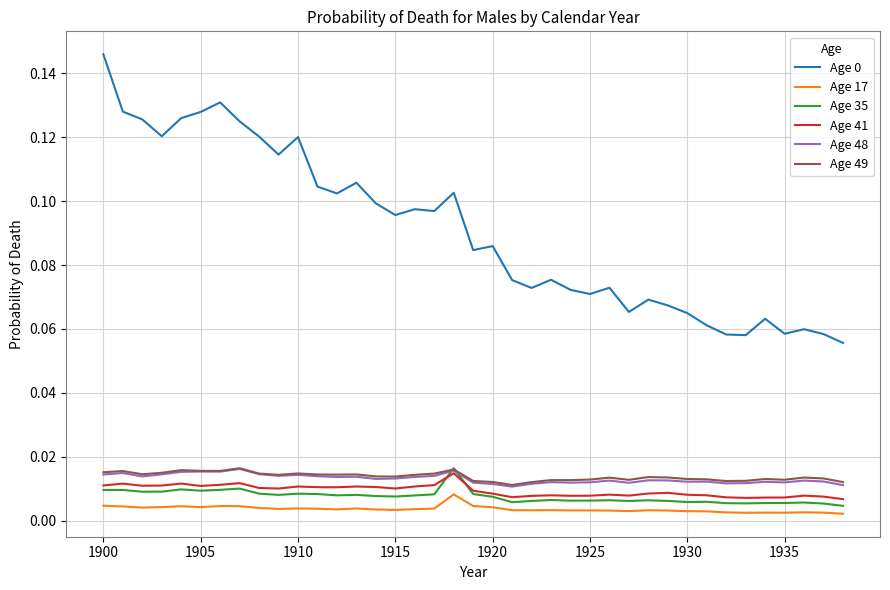

Count the number of categories in the chart.

39